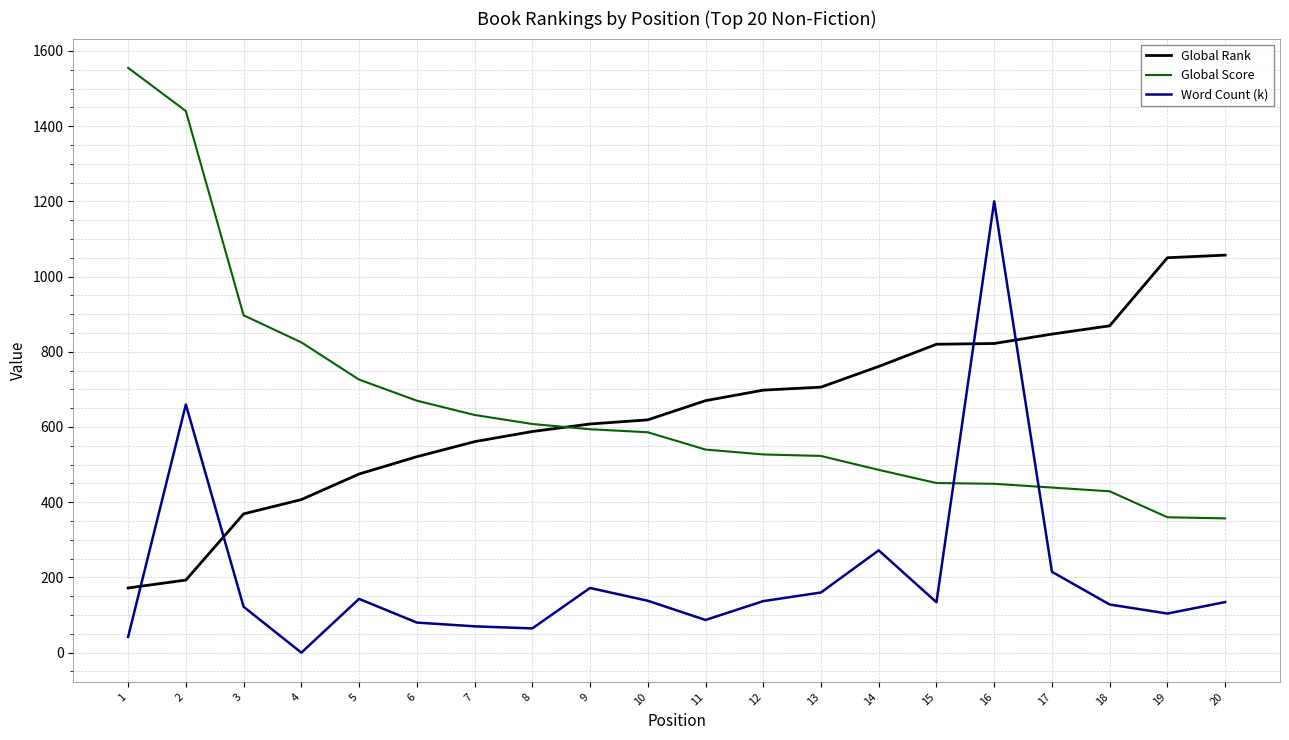

At which label does Global Score first exceed 586?

1